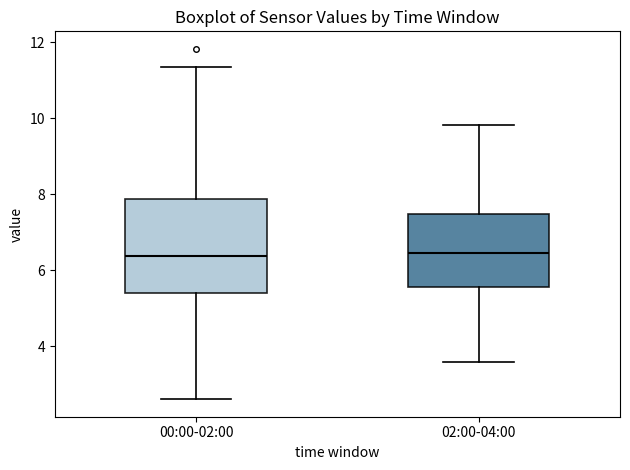

Reading left to right, read every box against the y-axis: the position of its median line, the range the box covers, and the ends of its whiskers. The values are not printed on the chart, so give them approximately, as read against the axis.

00:00-02:00: median 6.4, box 5.4 to 7.8, whiskers 2.6 to 11.4
02:00-04:00: median 6.4, box 5.6 to 7.4, whiskers 3.6 to 9.8